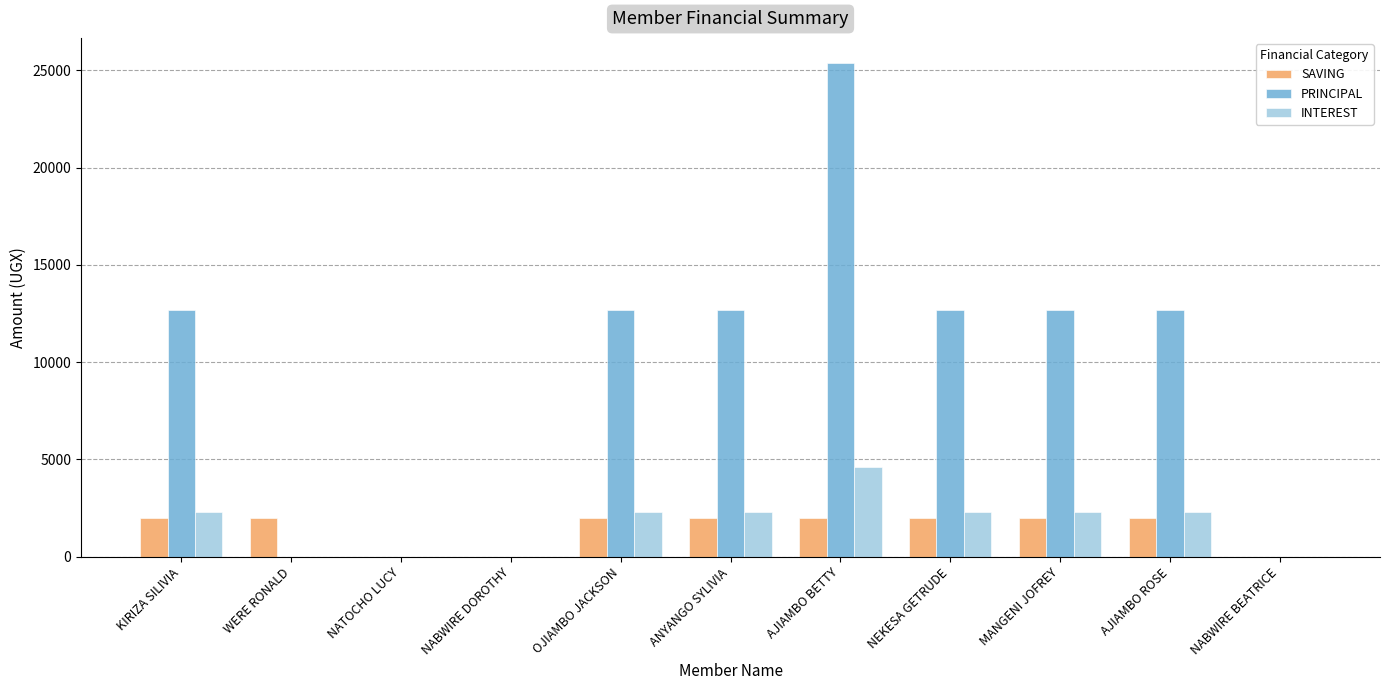

What is the highest value of the SAVING series?

2000